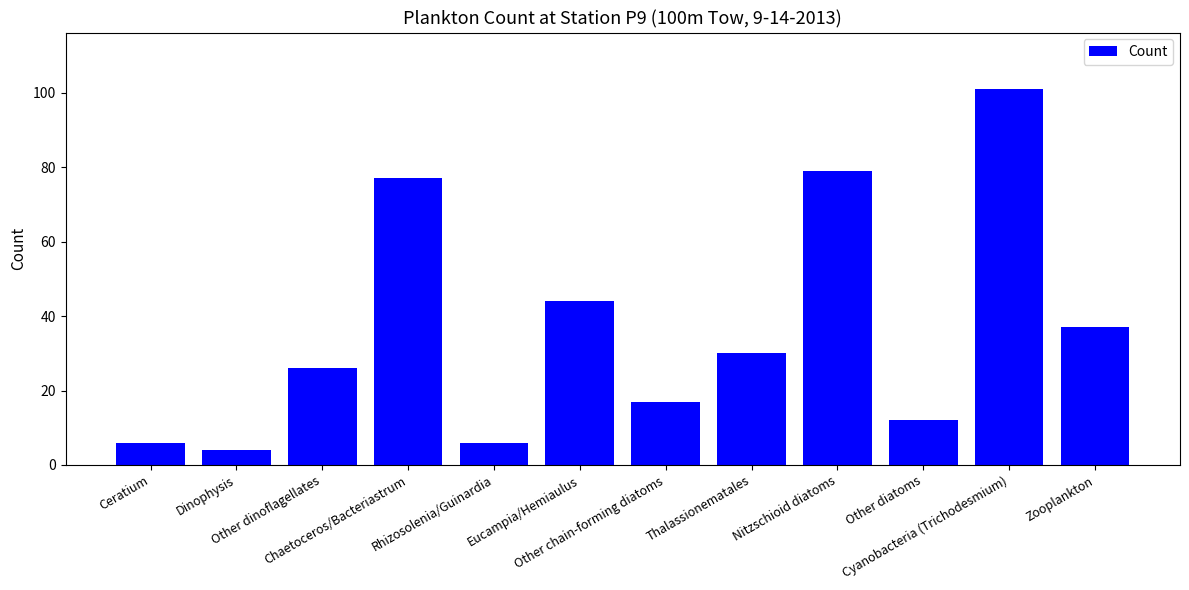

What position from the left is Cyanobacteria (Trichodesmium)?

11